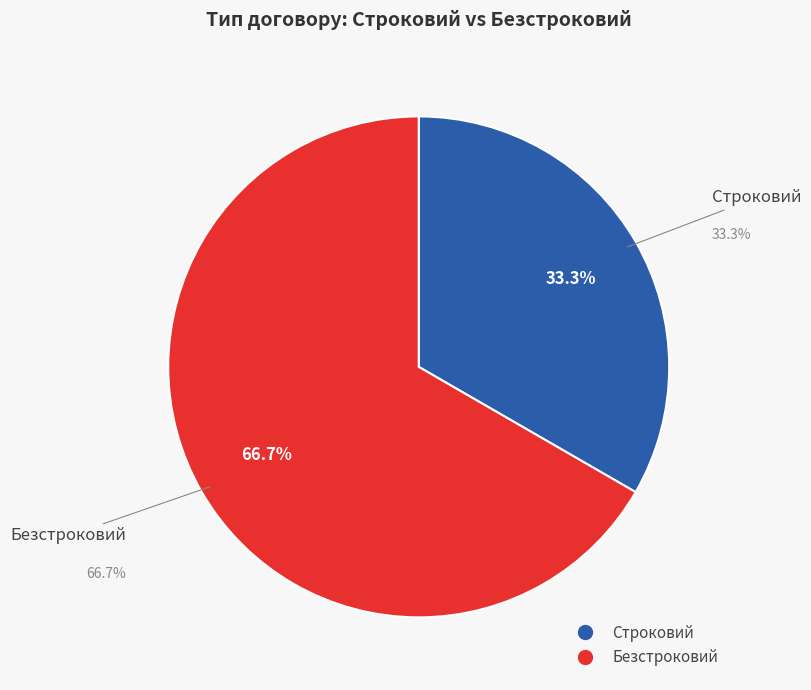

Which category accounts for the majority?

Безстроковий